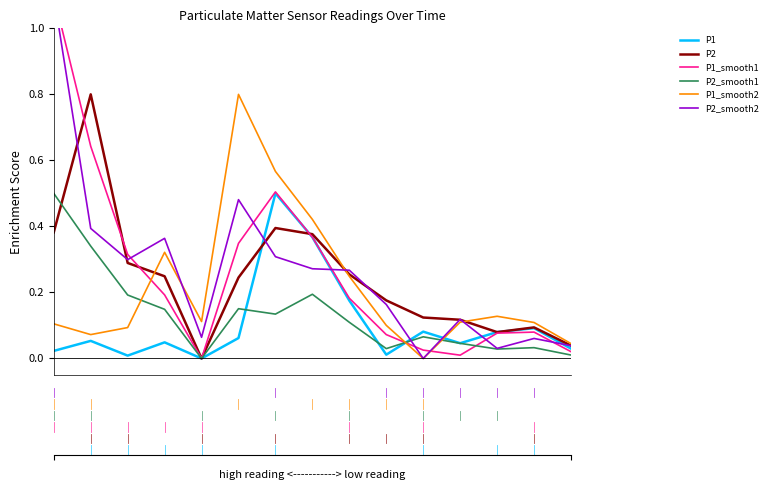

Does the chart have visible grid lines?

No